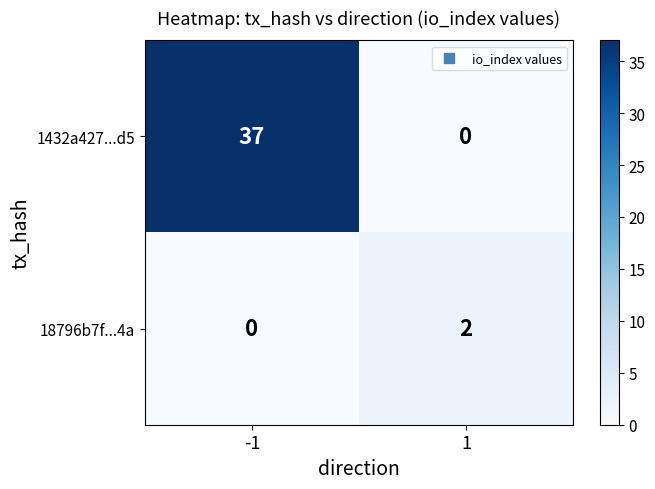

Rank the series by their maximum value, from highest to lowest.

1432a427...d5, 18796b7f...4a